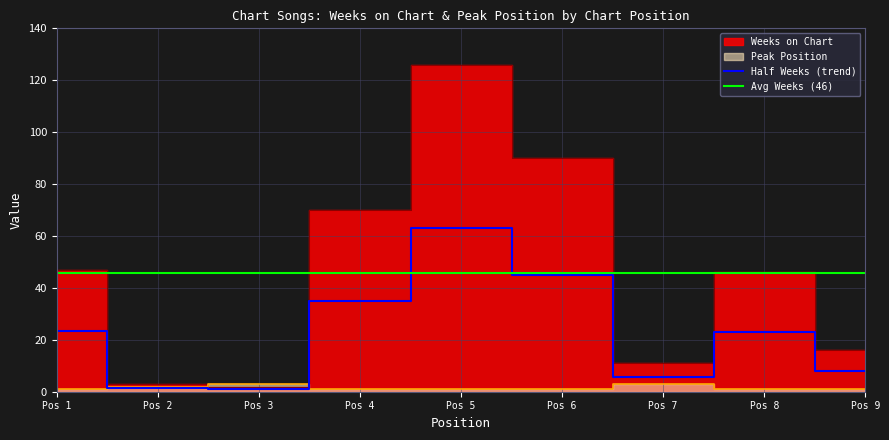

Which series has the largest range (max minus min)?

Weeks on Chart